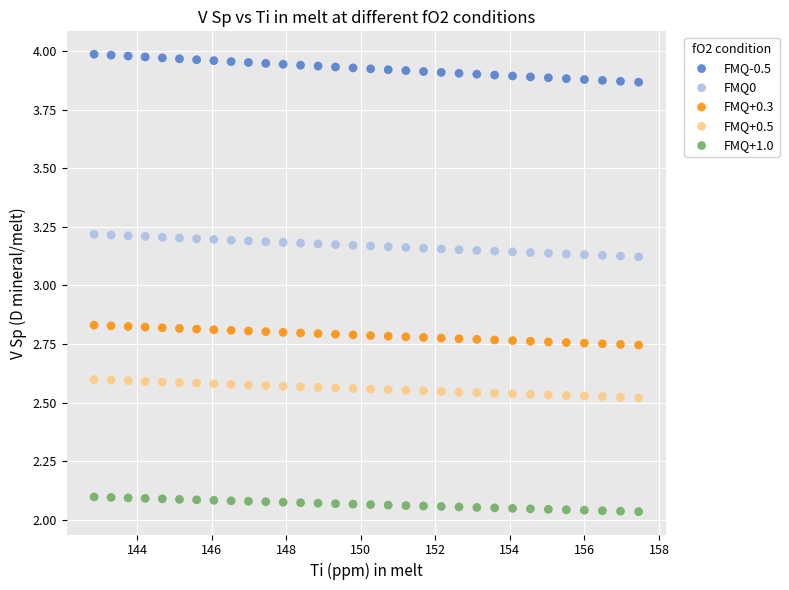

What is the X range (max minus min) for the scatter plot?

14.6